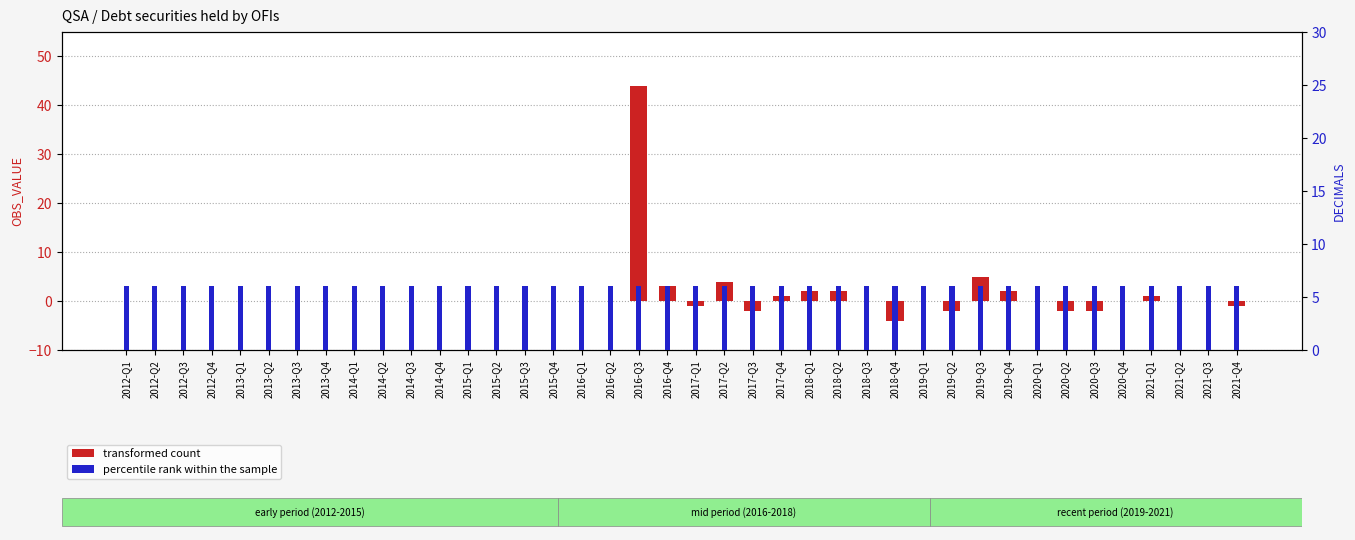

What are all the series names shown in the legend?

transformed count, percentile rank within the sample